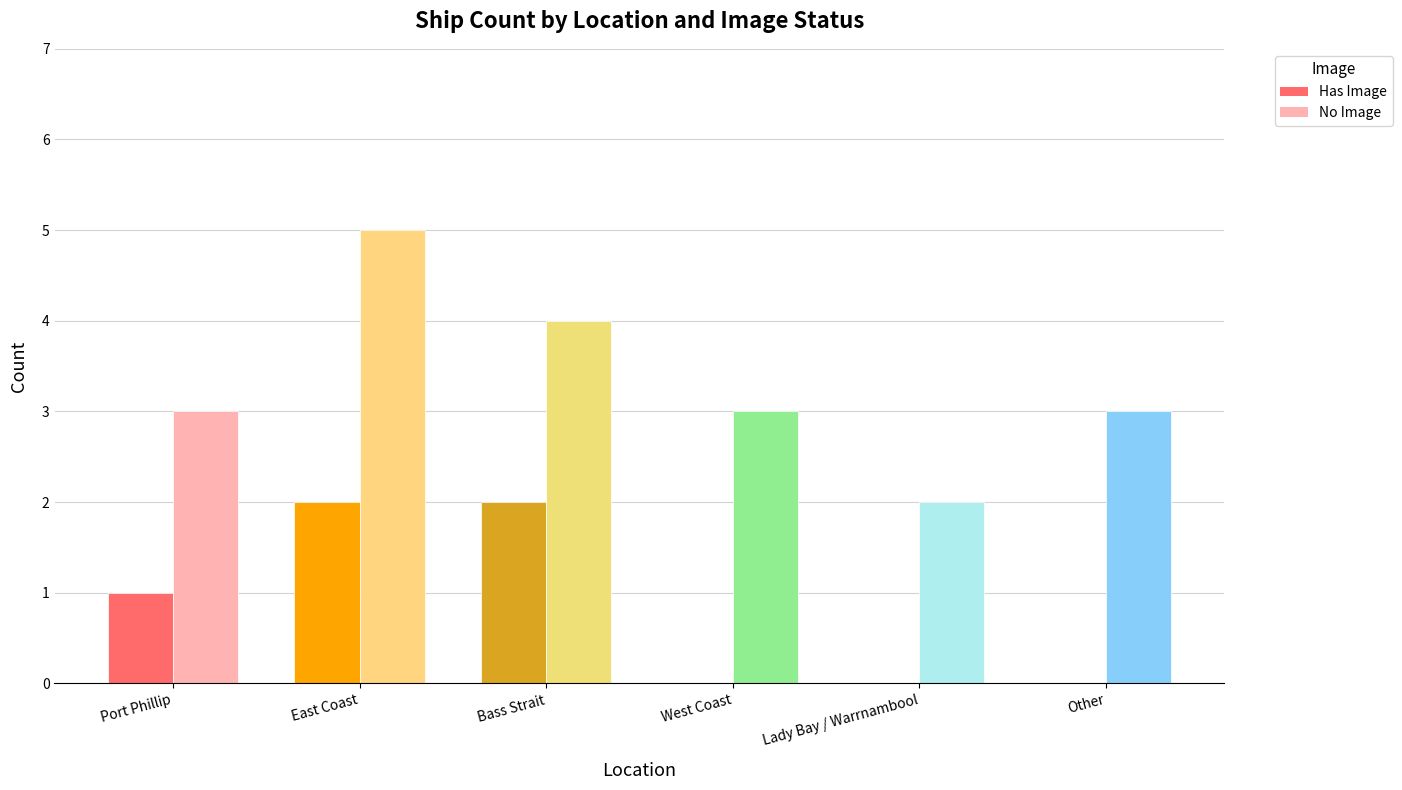

What is the total value across all series at Lady Bay / Warrnambool?

2